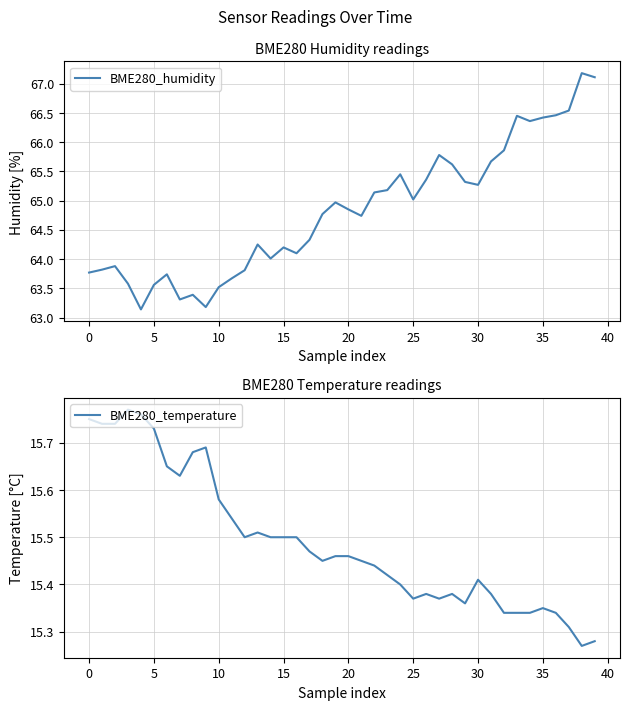

The value of BME280_humidity at 10 is 37.1. True or false?

False